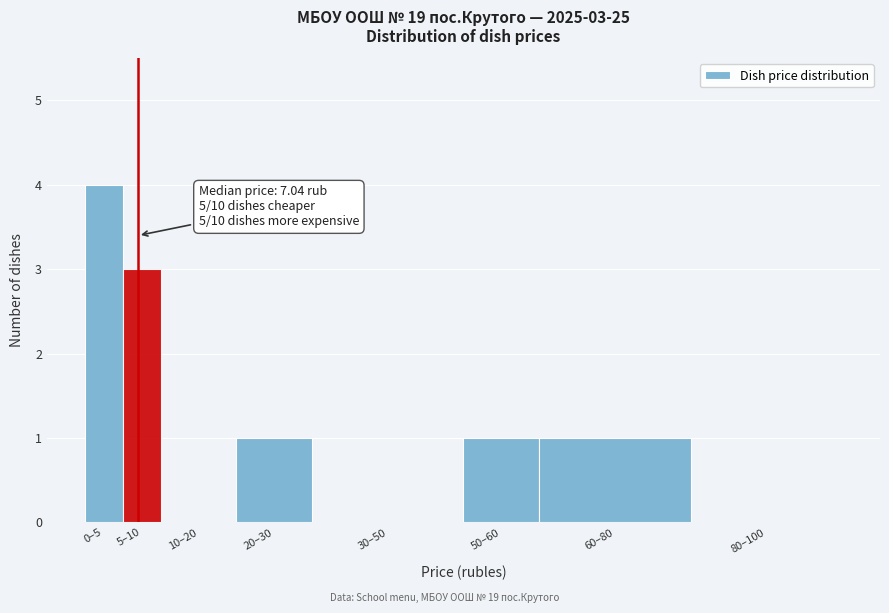

Reading left to right, what are all the values shown in this chart?

0–5=4	5–10=3	10–20=0	20–30=1	30–50=0	50–60=1	60–80=1	80–100=0